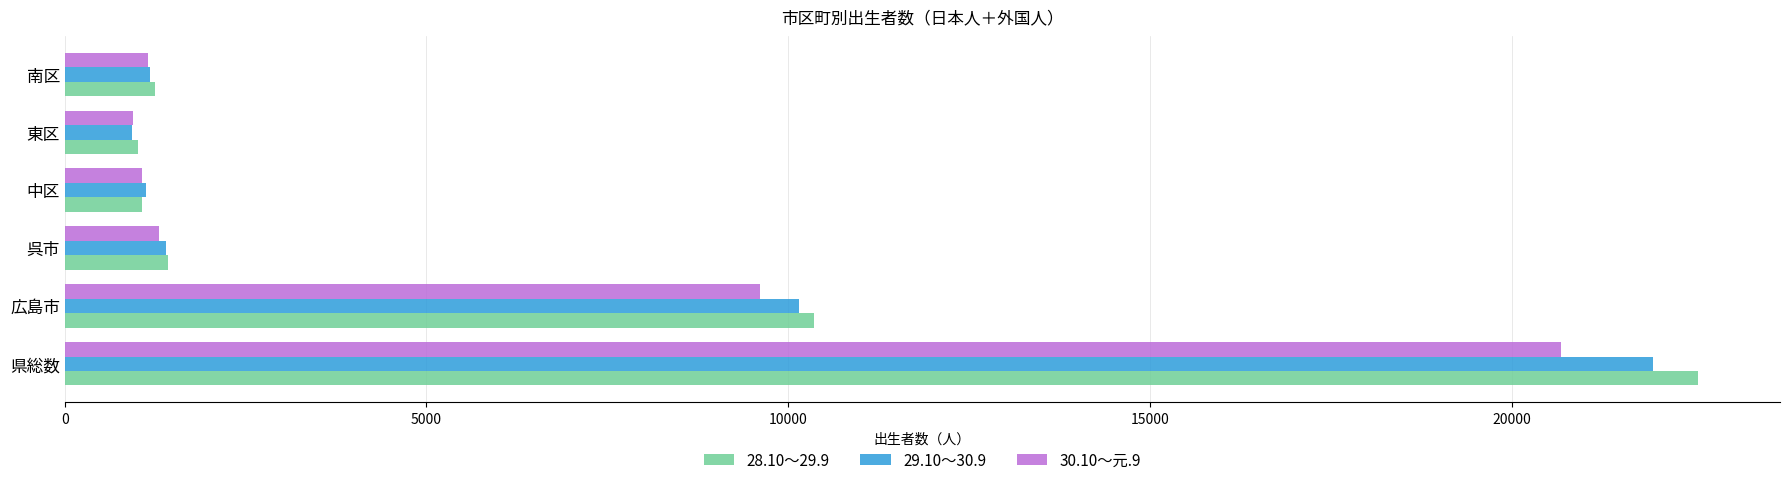

How many values in the 30.10～元.9 series are below 1301?

3